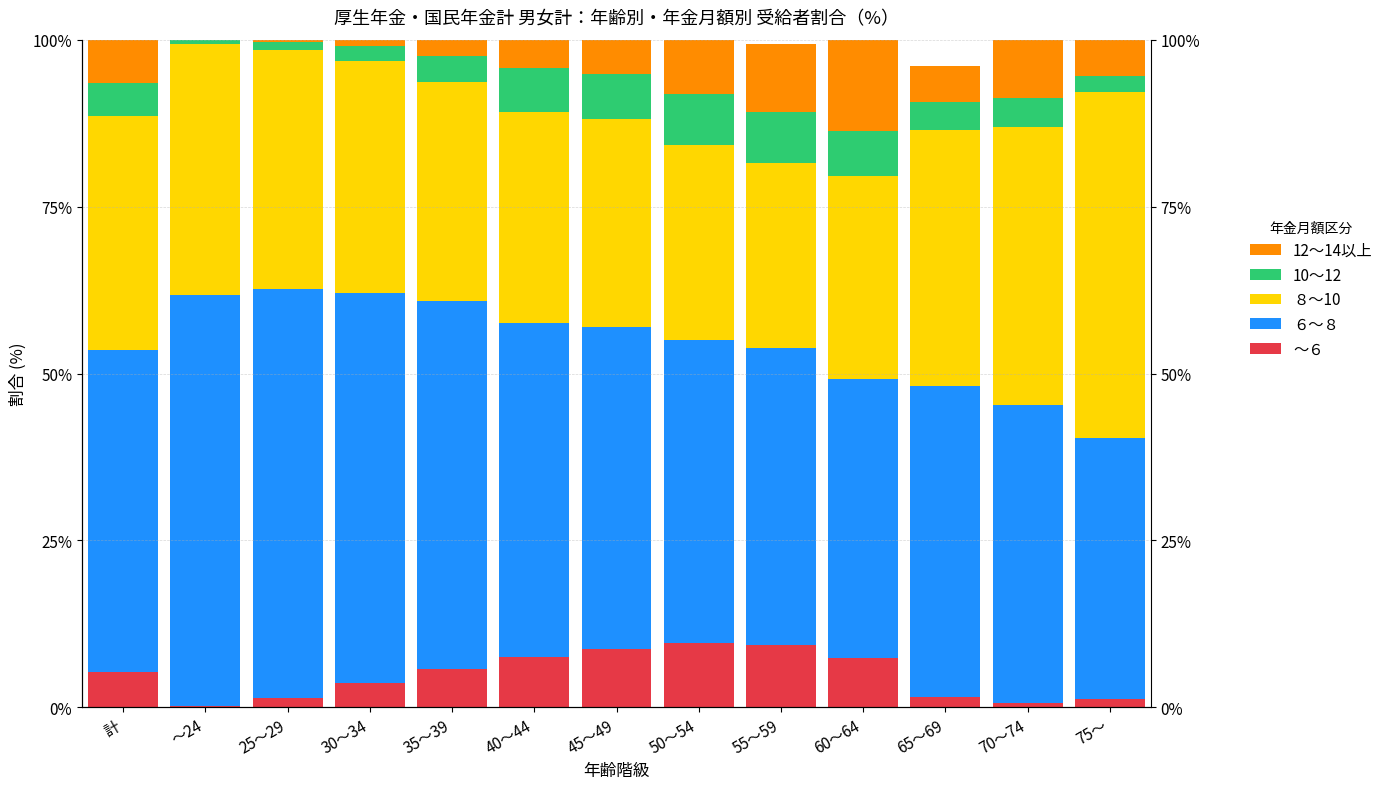

Does the chart contain any negative values?

No